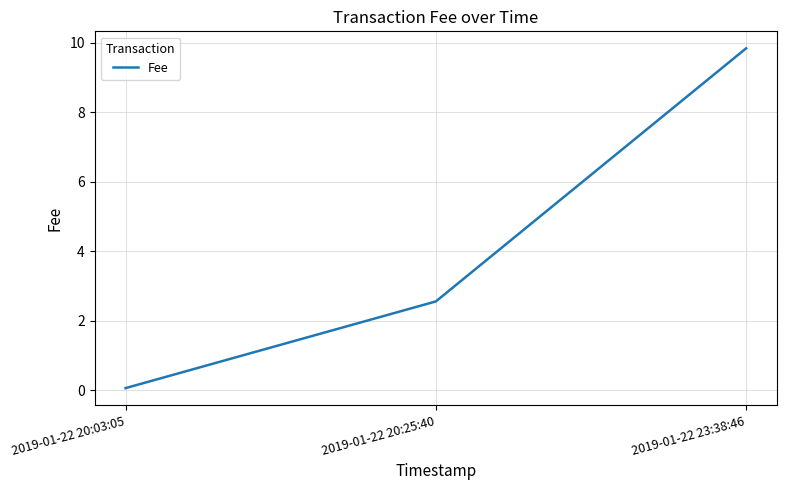

True or false: the data shows 0.1 at 2019-01-22 20:03:05.

True